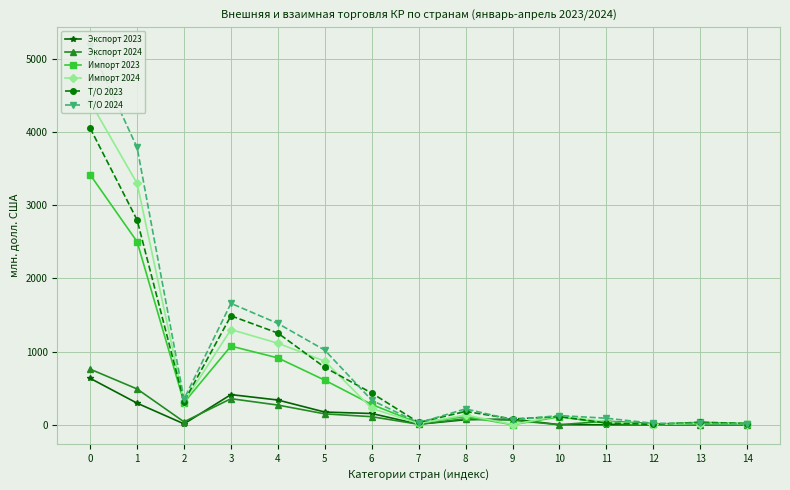

How many lines are shown in the chart?

6